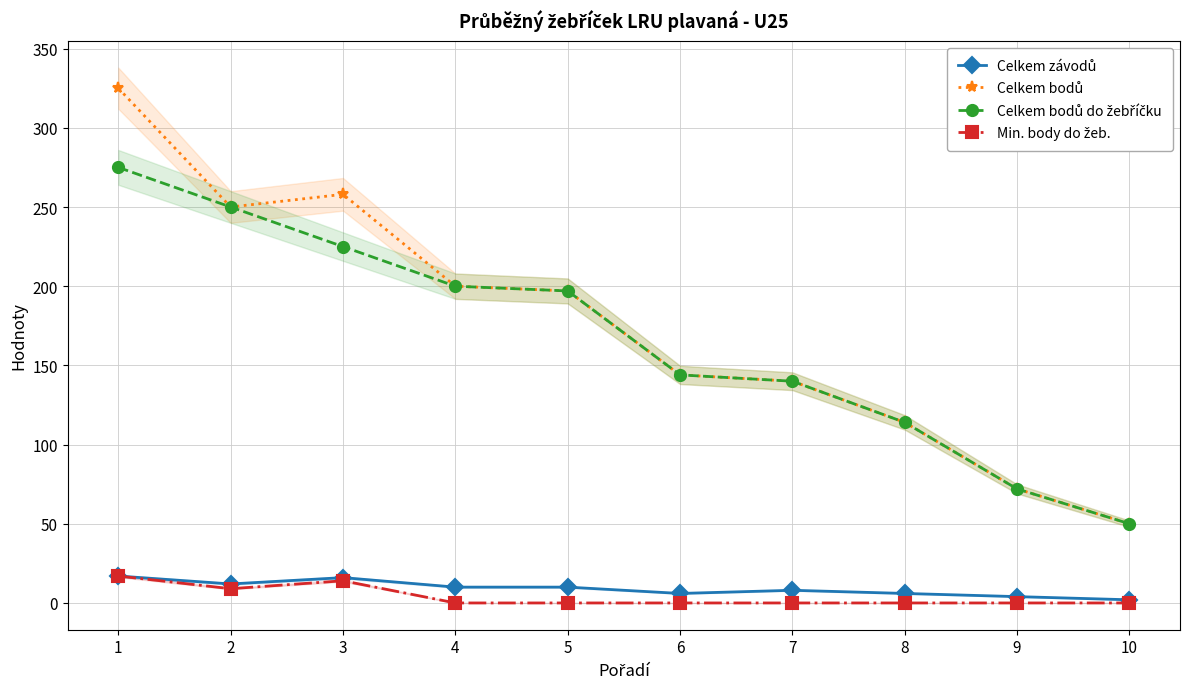

What is the sum of all Celkem závodů values?

91